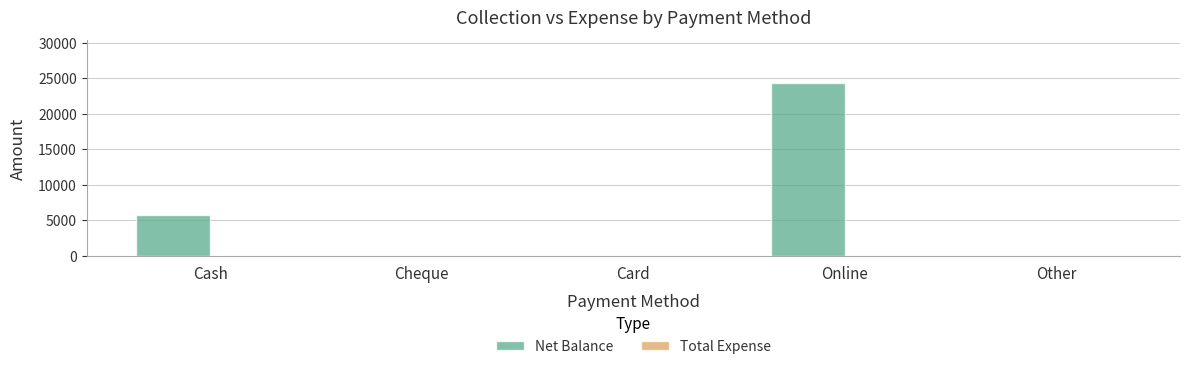

Where is the data nearest to the value 12150?

Cash